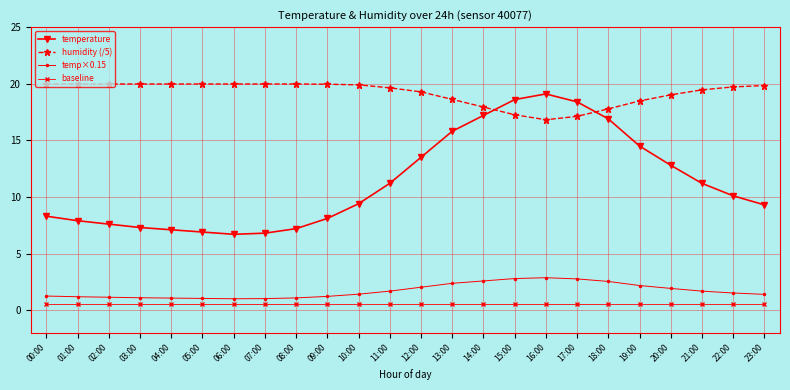

What position from the left is 15:00?

16